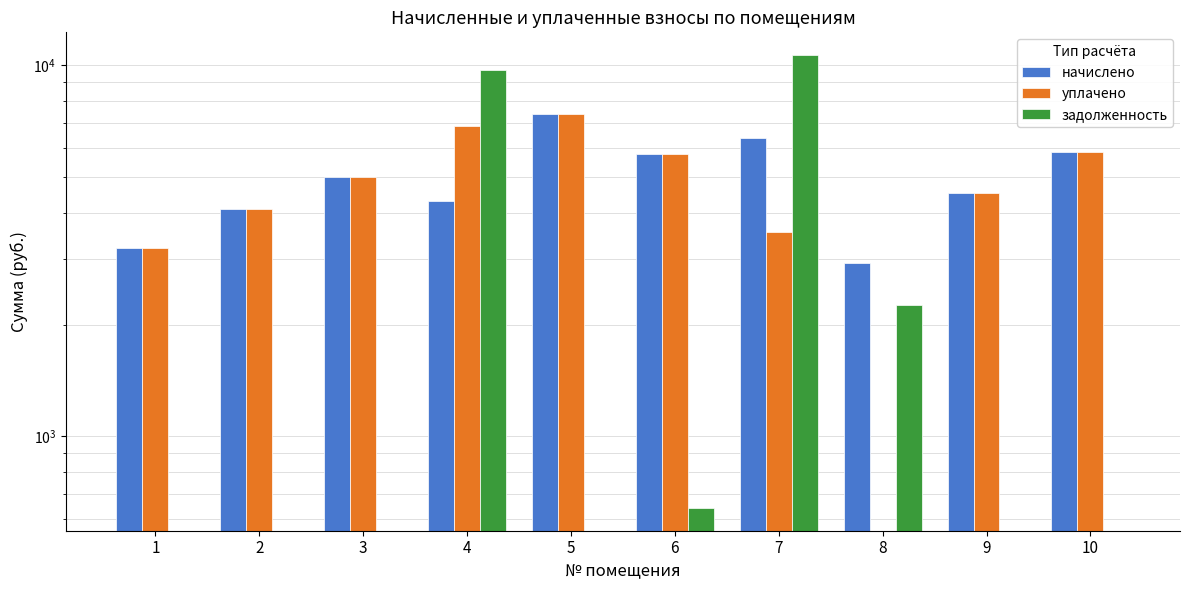

What are all the series names shown in the legend?

начислено, уплачено, задолженность